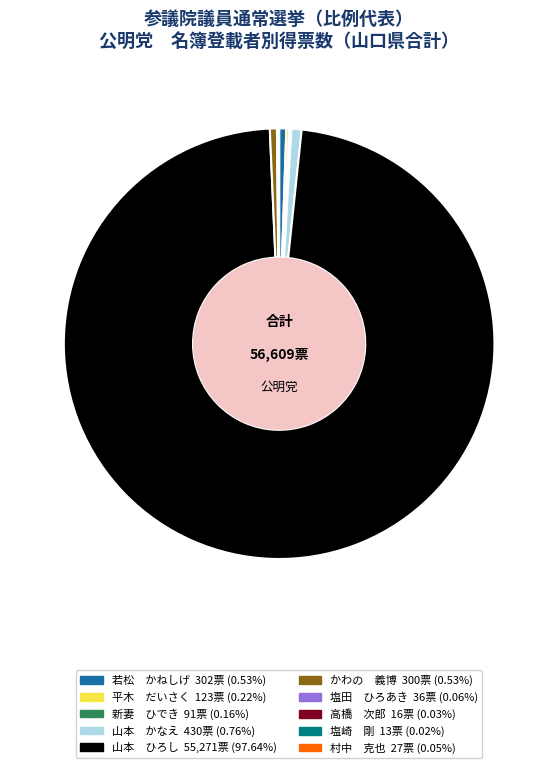

Which category has the biggest portion of the pie?

山本 ひろし